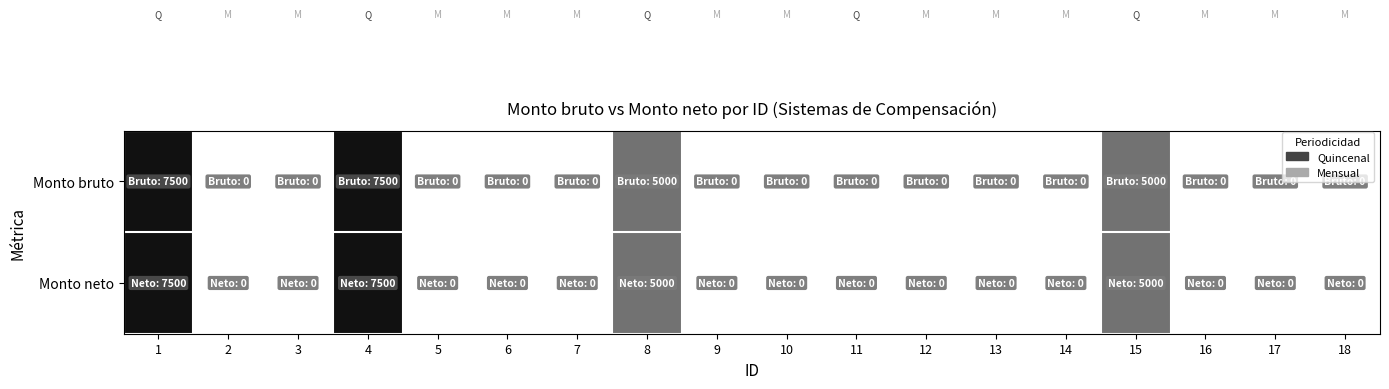

List the series in order of their peak value, highest first.

Monto bruto, Monto neto